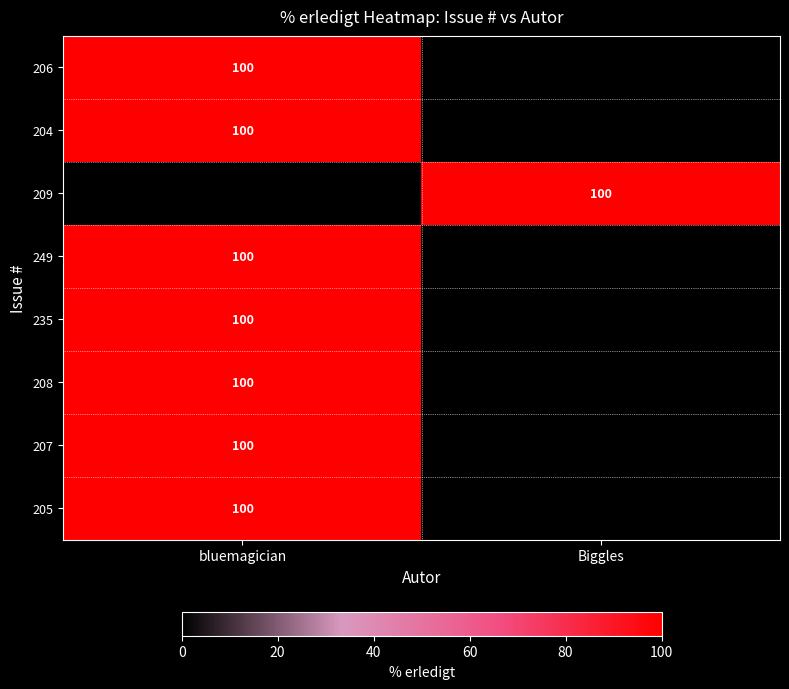

Is it true that 235 equals 47 at bluemagician?

False